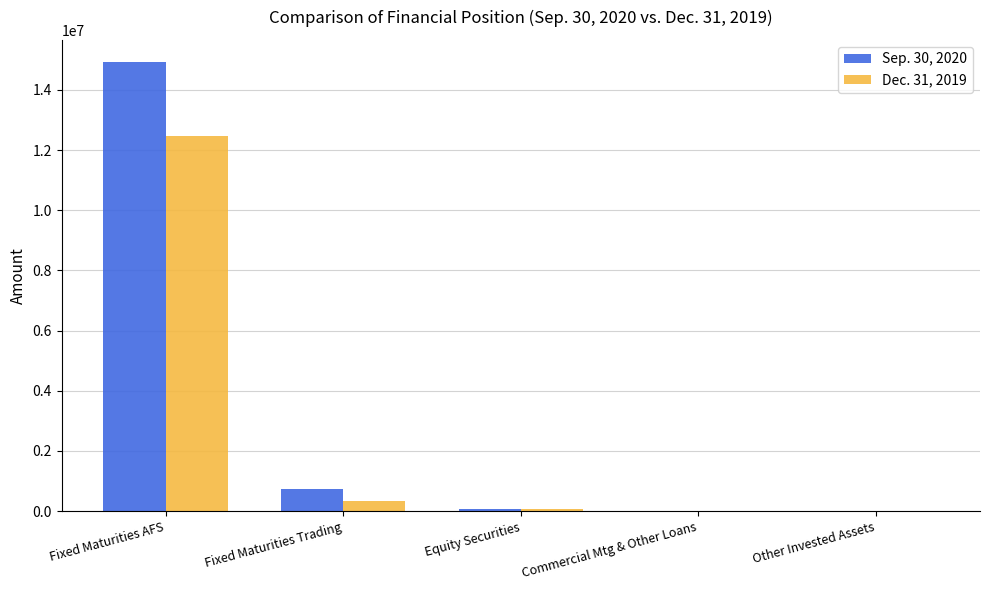

How many distinct data groups are displayed?

2